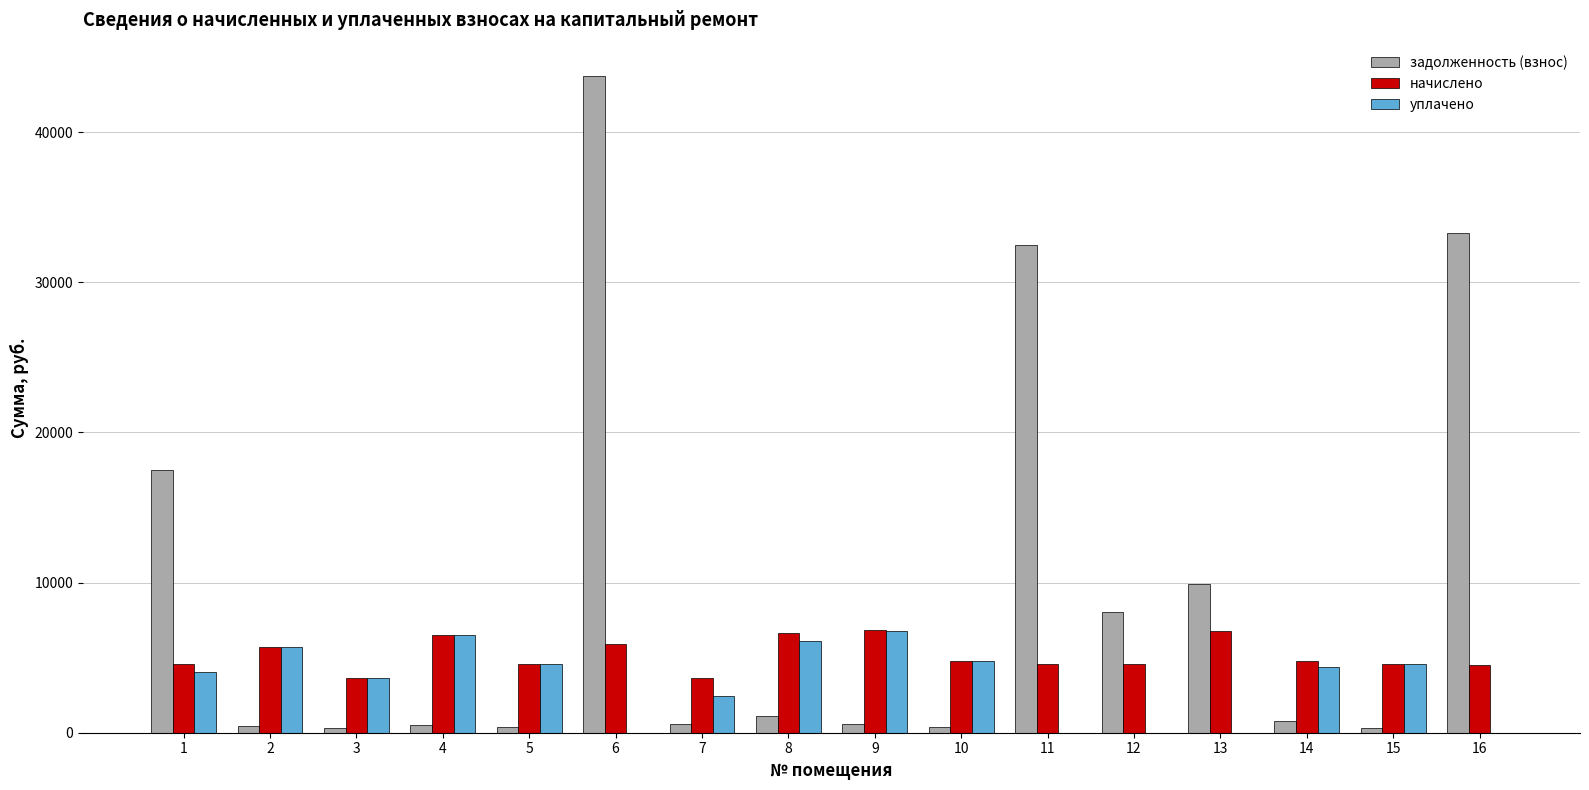

Are the bars horizontal?

No